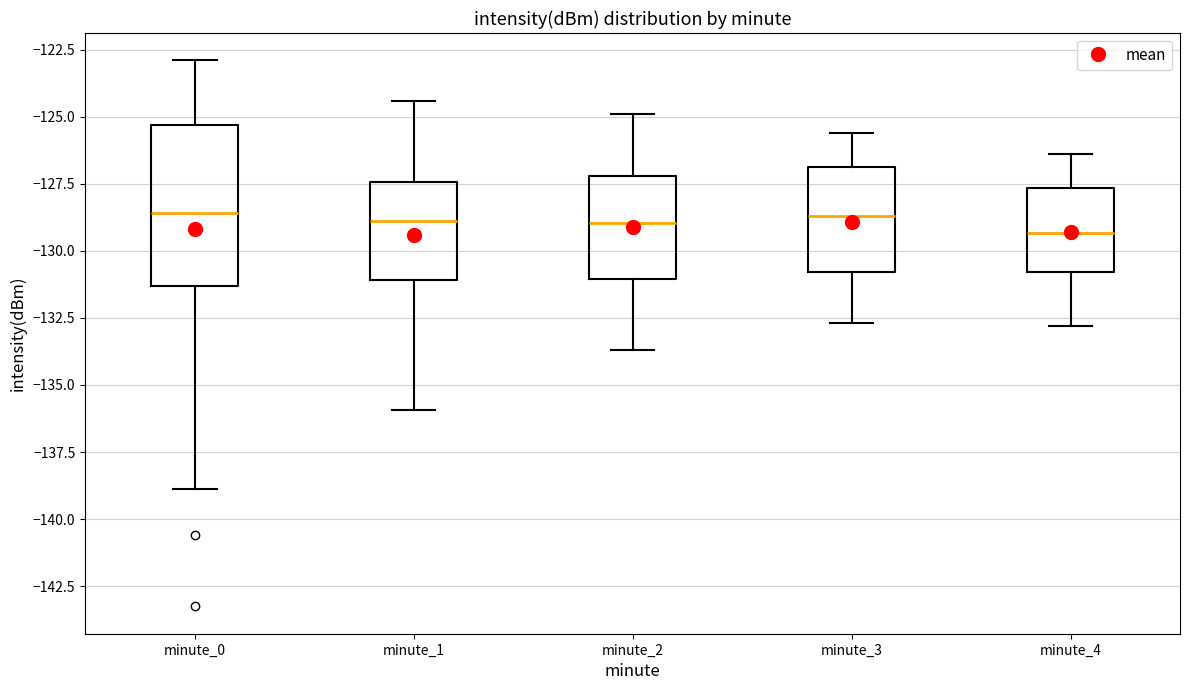

Reading left to right, read every box against the y-axis: the position of its median line, the range the box covers, and the ends of its whiskers. The values are not printed on the chart, so give them approximately, as read against the axis.

minute_0: median -128.5, box -131.5 to -125.5, whiskers -139.0 to -123.0
minute_1: median -129.0, box -131.0 to -127.5, whiskers -136.0 to -124.5
minute_2: median -129.0, box -131.0 to -127.0, whiskers -133.5 to -125.0
minute_3: median -128.5, box -131.0 to -127.0, whiskers -132.5 to -125.5
minute_4: median -129.5, box -131.0 to -127.5, whiskers -133.0 to -126.5